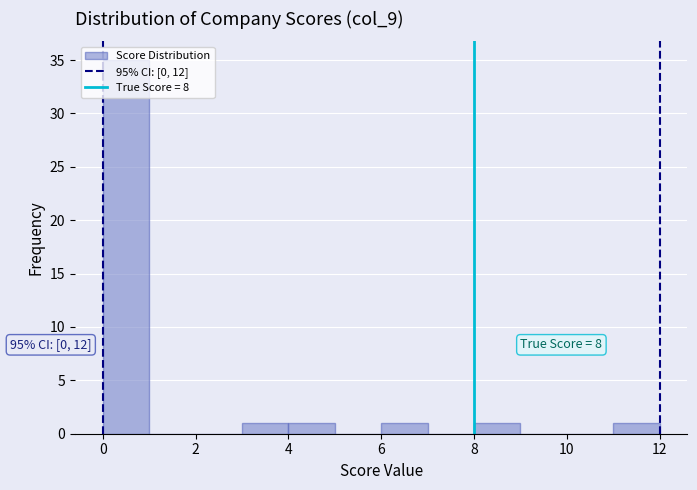

Over which range of the x-axis is the bar tallest?

0 to 1